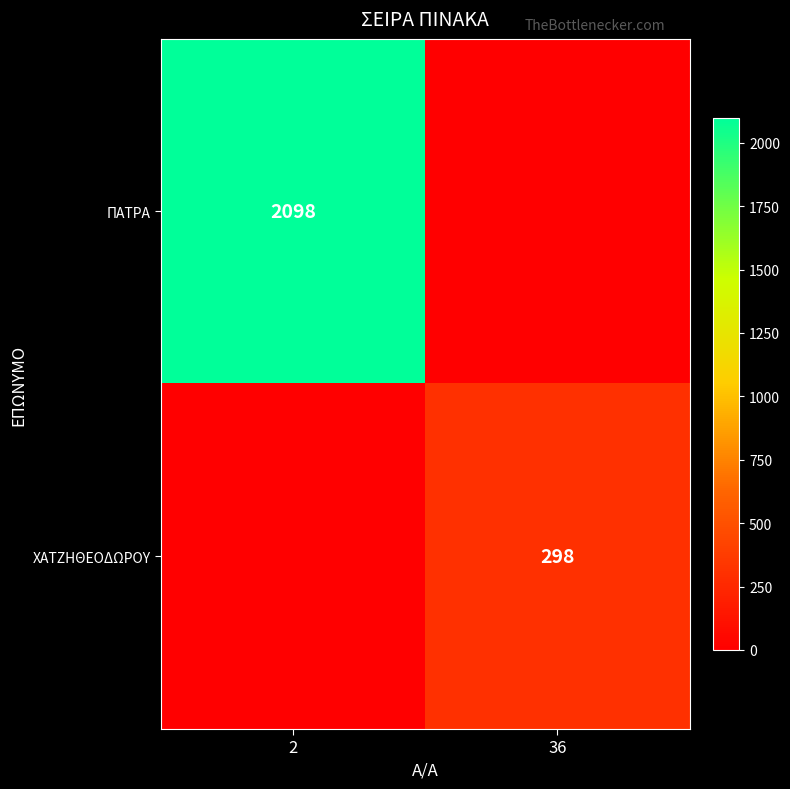

The ΧΑΤΖΗΘΕΟΔΩΡΟΥ series shows 298 at 36. True or false?

True